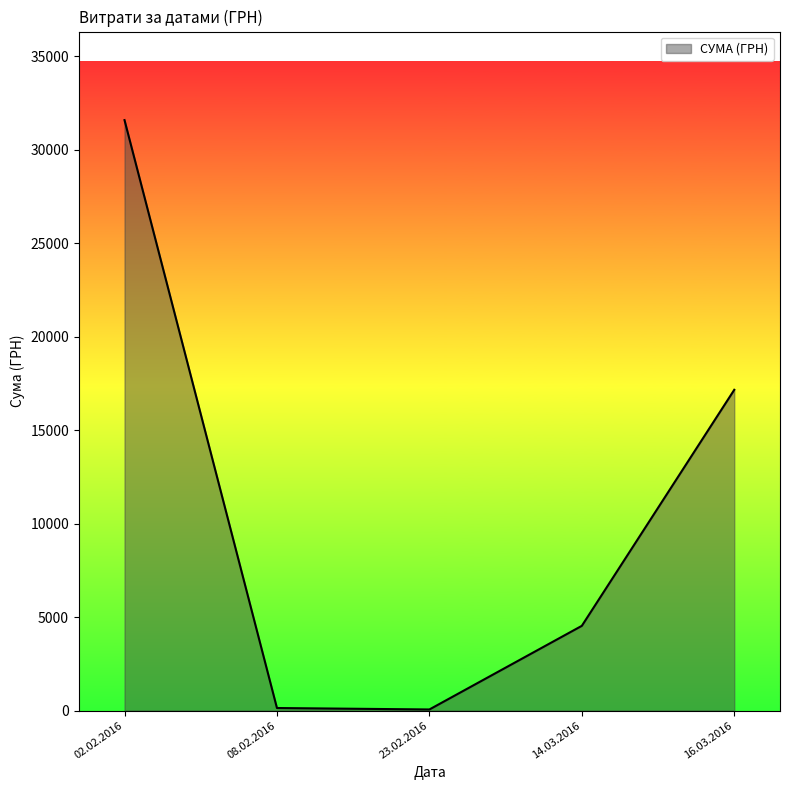

Is it true that the value at 16.03.2016 is 30736.1?

False